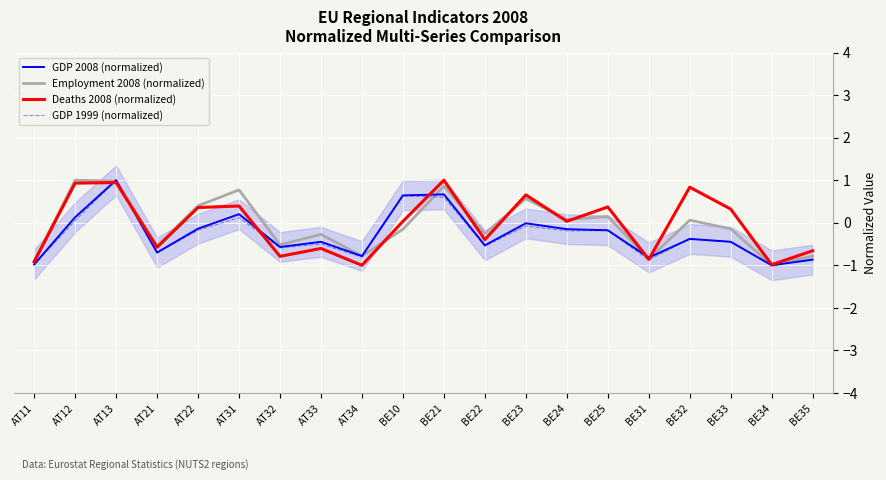

True or false: GDP 1999 (normalized) has a value of -1.0 at AT11.

True